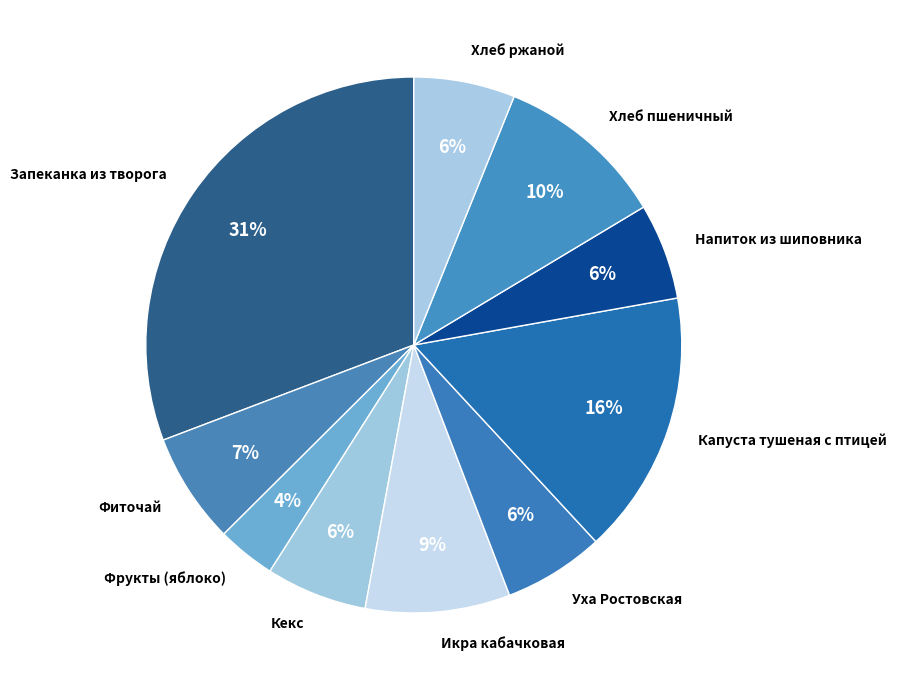

To the nearest percent, what percentage of the pie is Икра кабачковая?

9%